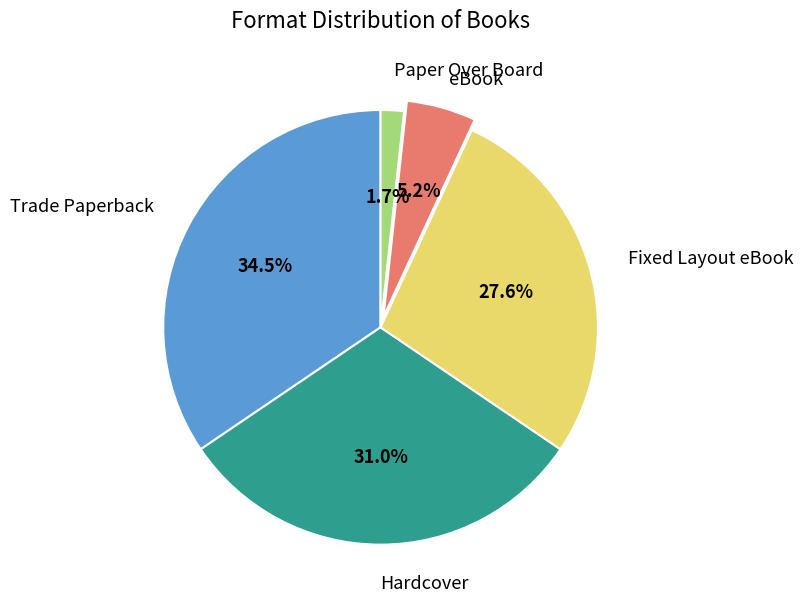

What is the total percentage of Trade Paperback and Paper Over Board?

36.2%